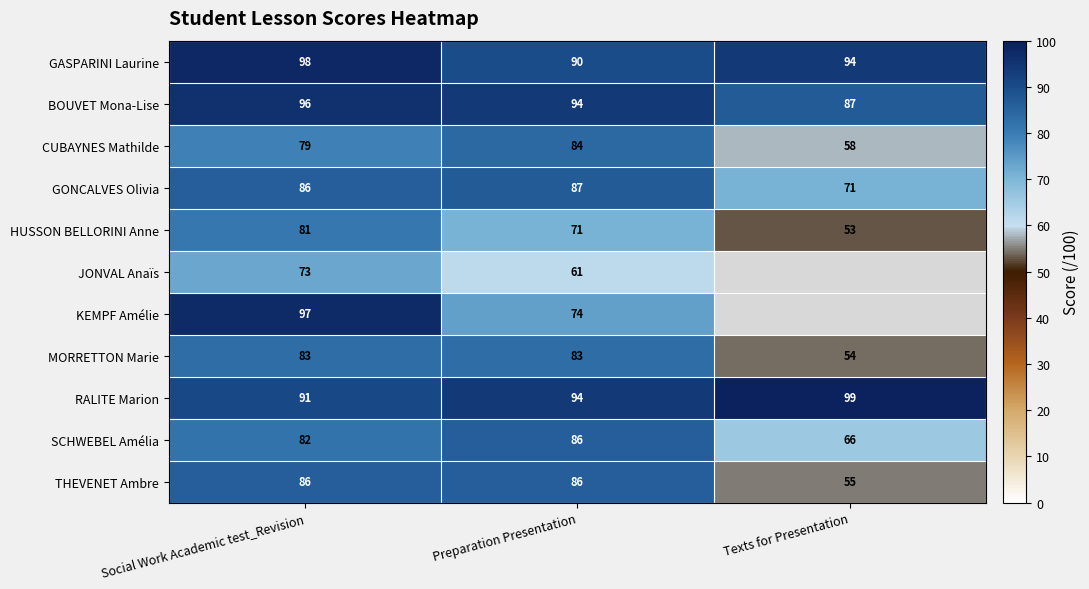

At which label does GONCALVES Olivia reach its peak?

Preparation Presentation